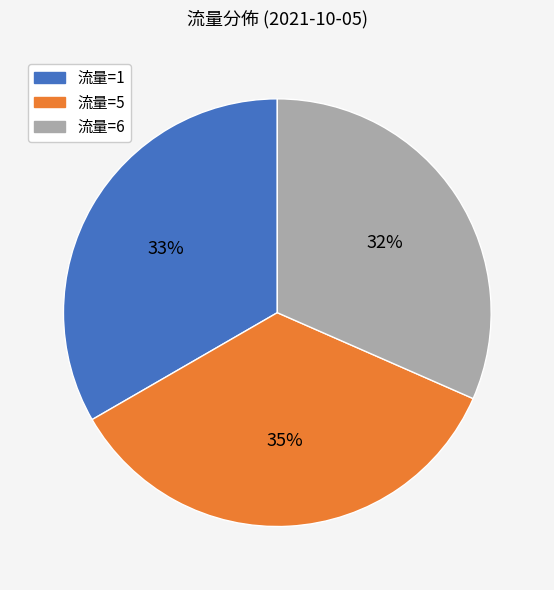

The 流量=6 slice represents 32% of the pie. True or false?

True